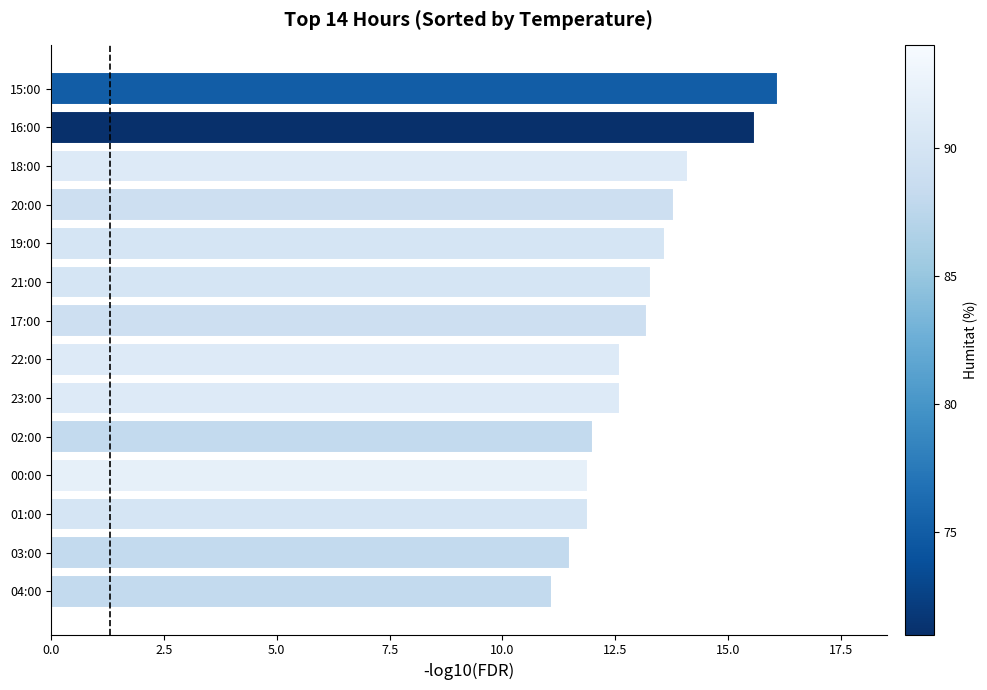

What is the maximum value shown in the chart?

16.1